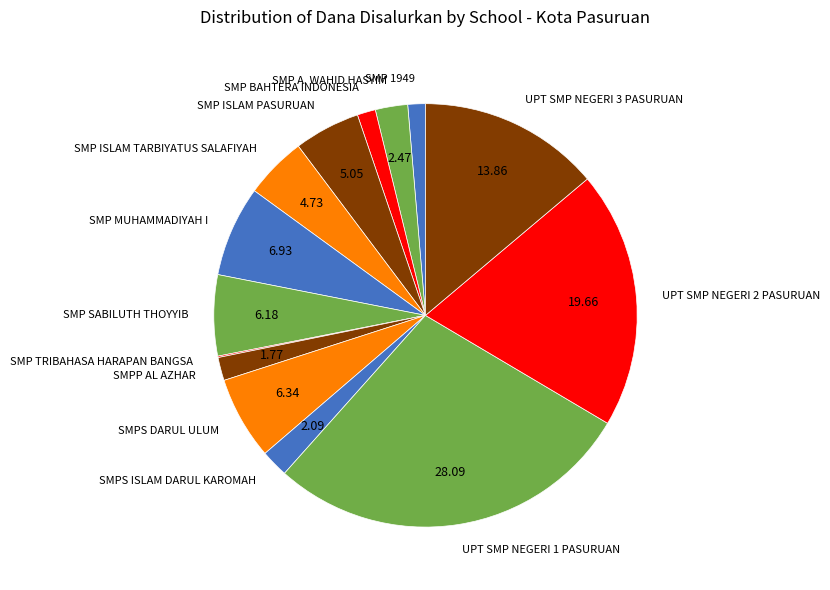

Do SMP MUHAMMADIYAH I and SMP 1949 together represent more than half of the pie?

No